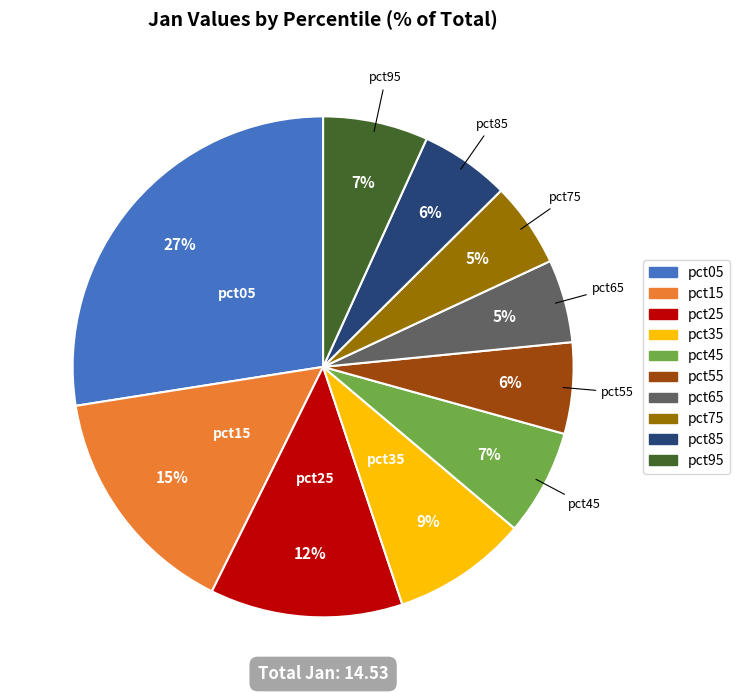

To the nearest percent, what is the average slice percentage?

10%